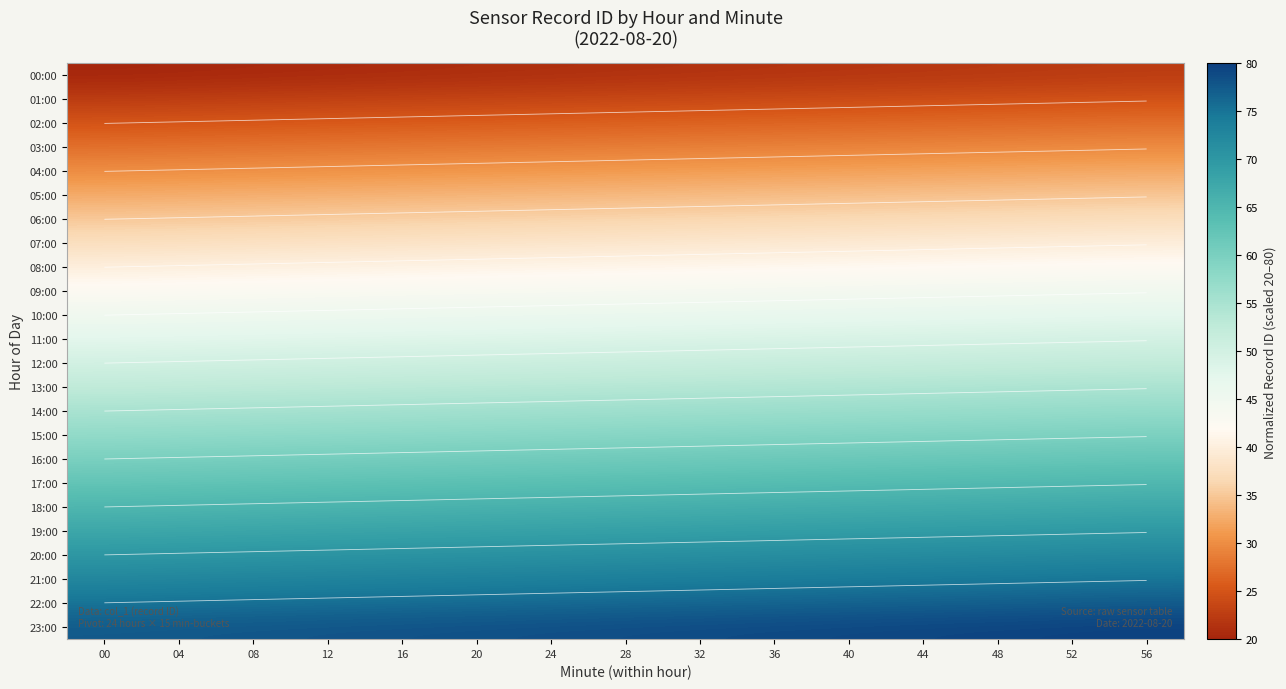

Which category has the lowest value in the 04:00 series?

00